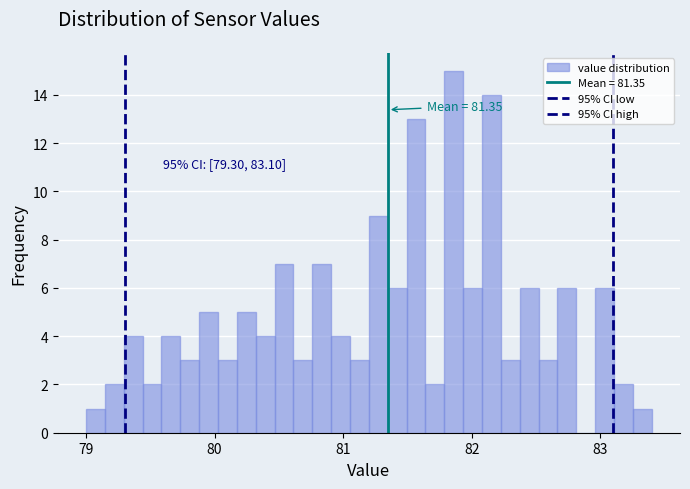

Read against the x-axis, roughly where is the centre of the tallest bar?

81.9